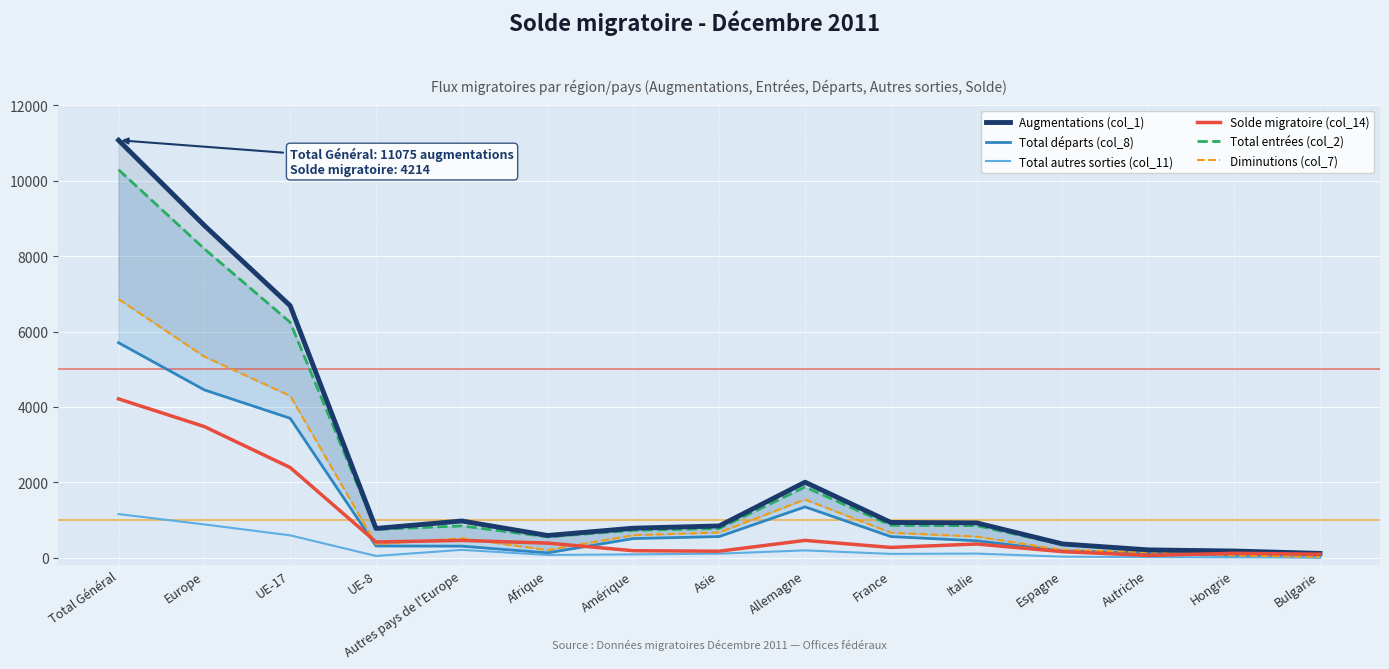

Is this an area chart (filled region under the line)?

No